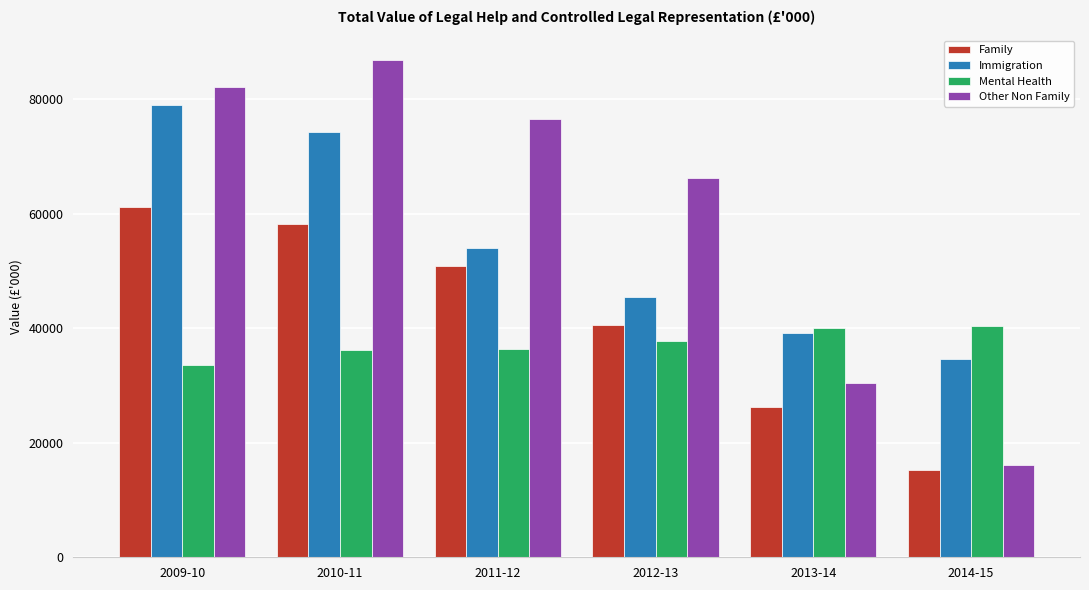

Which series has the largest total across all categories?

Other Non Family